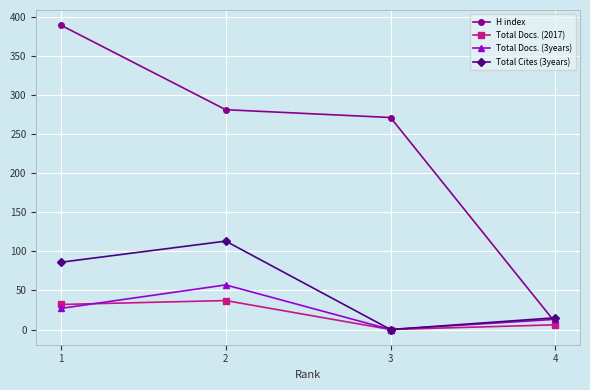

Between 1 and 2, which series saw the biggest shift?

H index